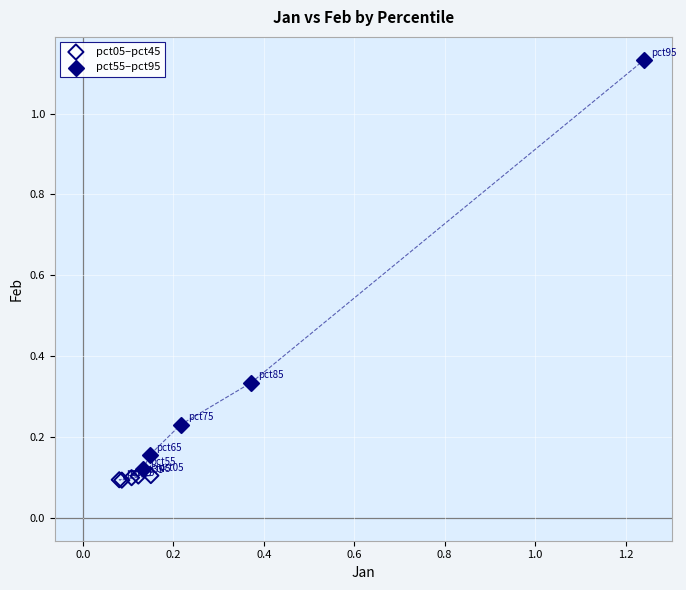

What are all the series names shown in the legend?

pct05–pct45, pct55–pct95